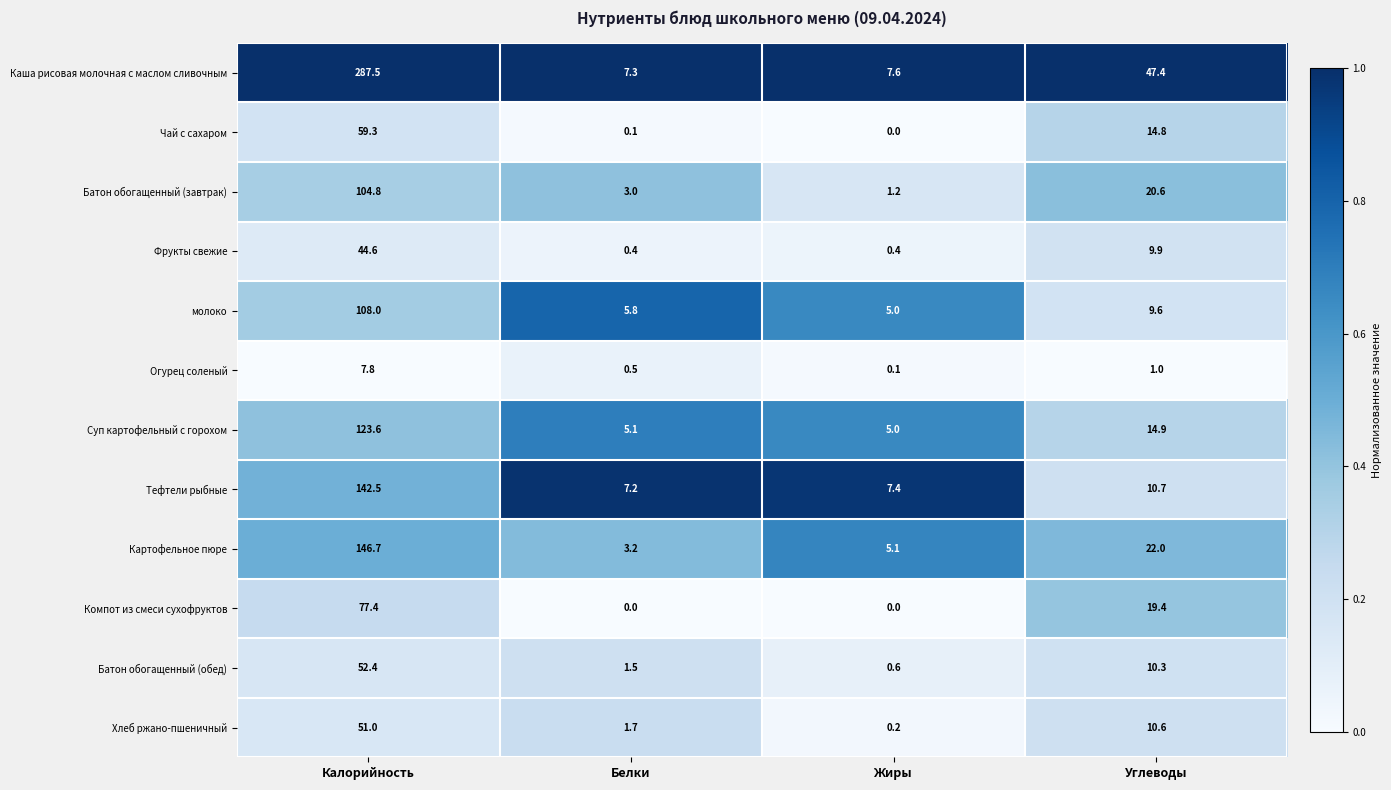

What is the maximum value shown in the chart?

287.5